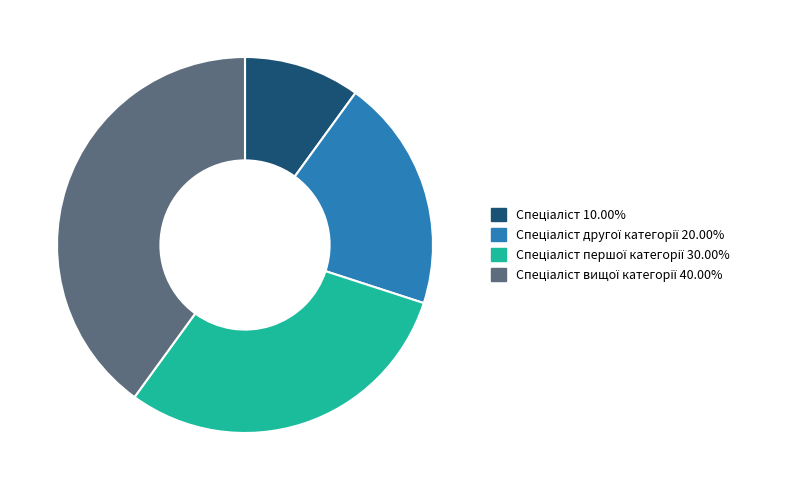

Is there a majority slice in this chart?

No